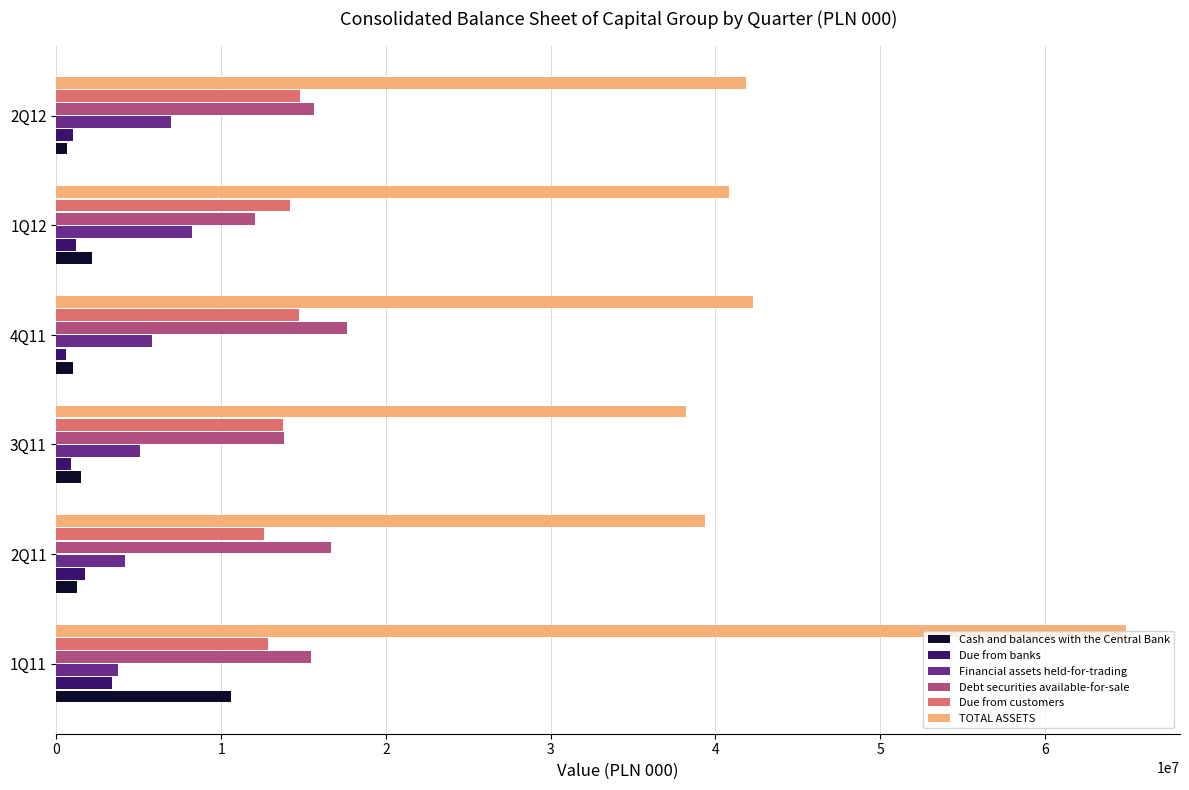

What is the difference between the maximum and minimum values in the Due from customers series?

2140192